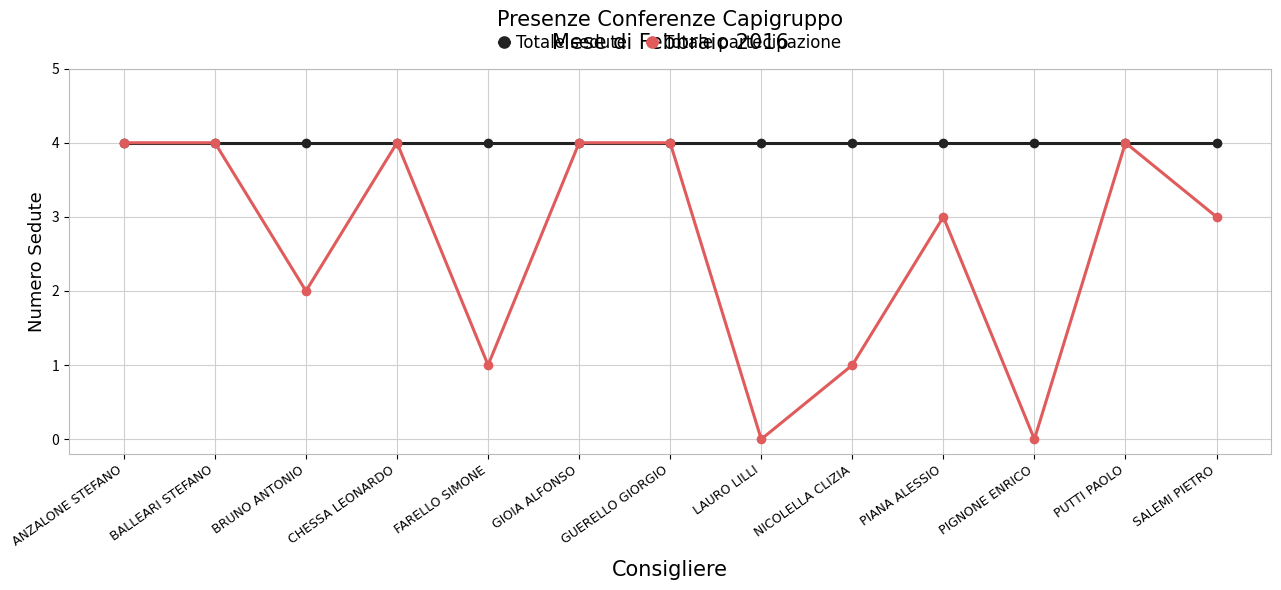

Count the number of categories in the chart.

13